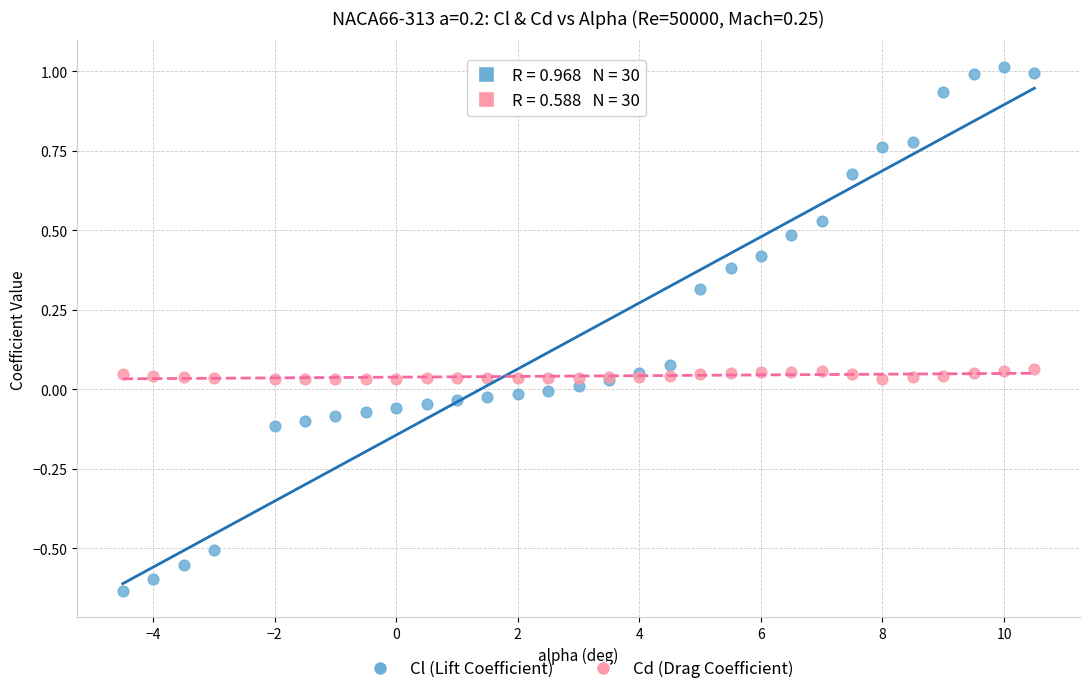

Which series reaches the maximum Y coordinate?

Cl (Lift Coefficient)